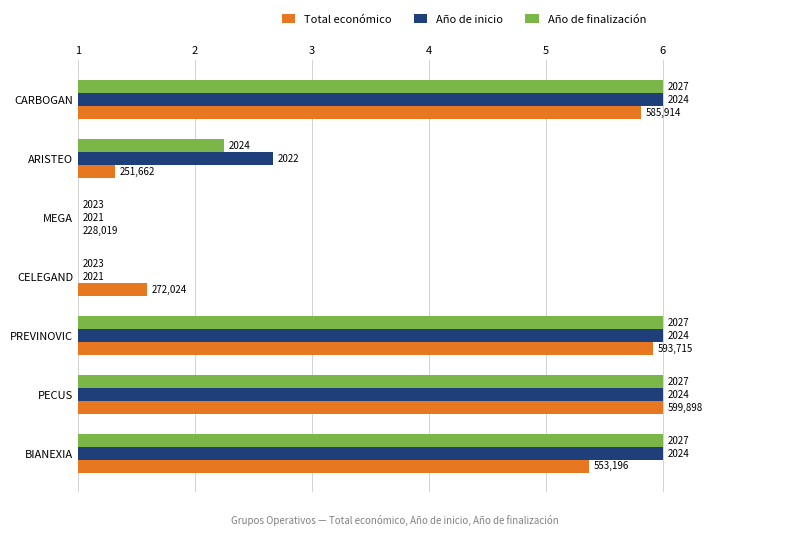

What are all the series names shown in the legend?

Total económico, Año de inicio, Año de finalización